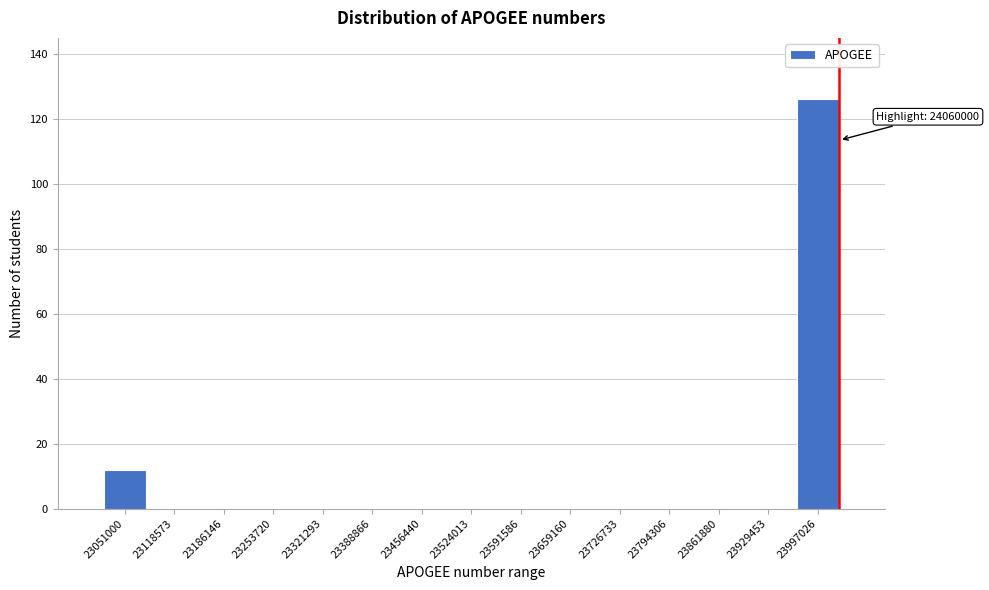

Reading right to left, list all the values displayed in this chart.

23997026=126	23929453=0	23861880=0	23794306=0	23726733=0	23659160=0	23591586=0	23524013=0	23456440=0	23388866=0	23321293=0	23253720=0	23186146=0	23118573=0	23051000=12